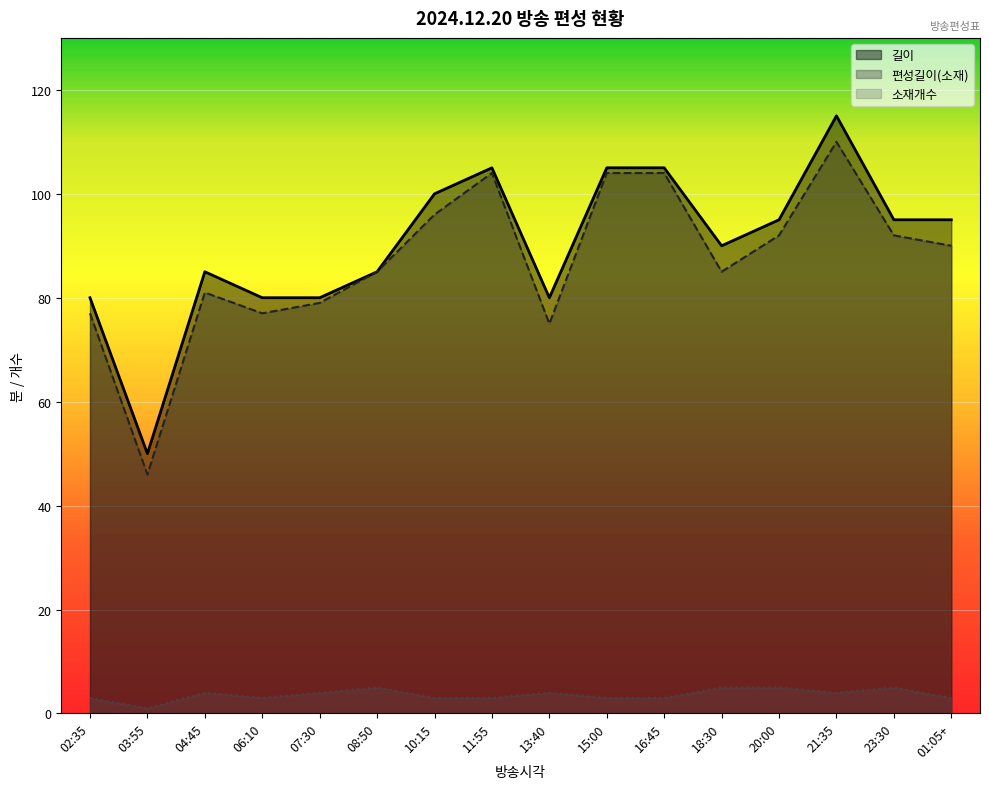

Which label corresponds to the smallest value in the chart?

03:55